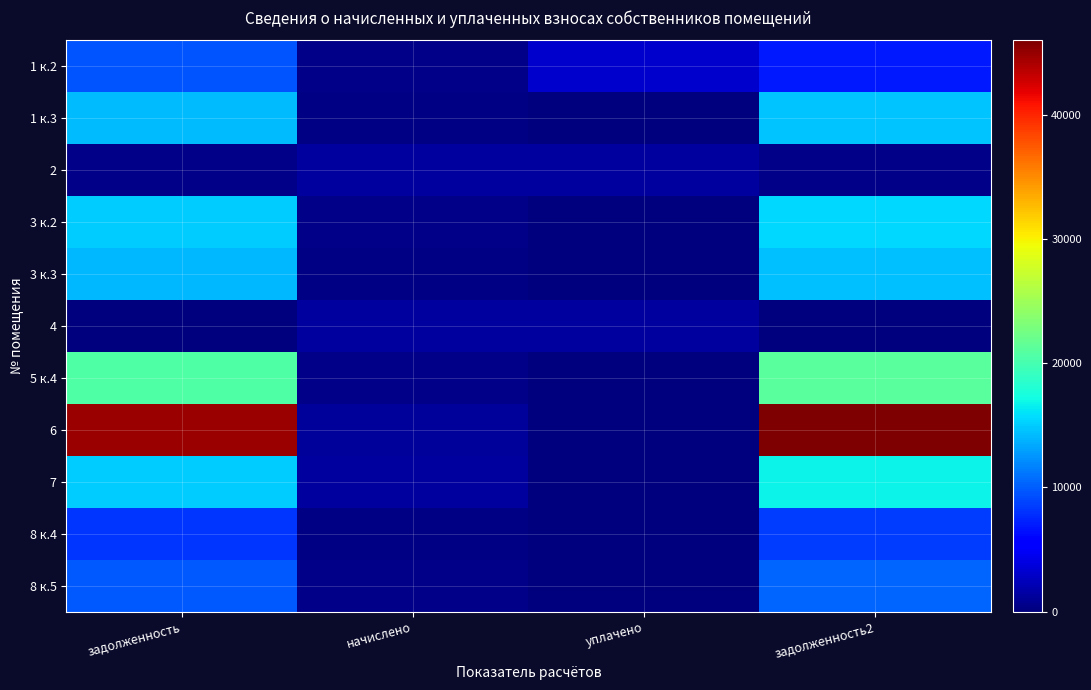

Which has a higher value, задолженность or задолженность2?

задолженность